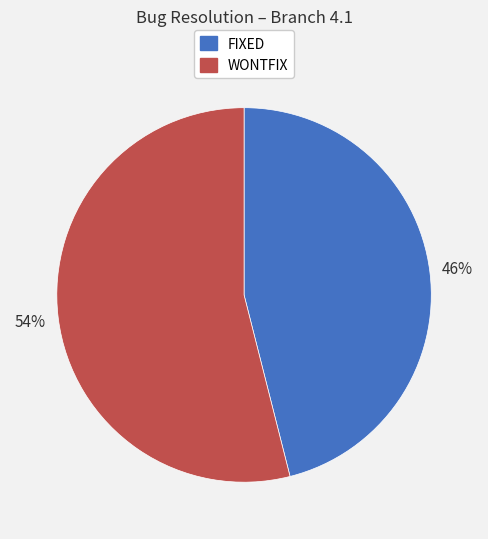

Is it true that FIXED is 38% of the pie?

False